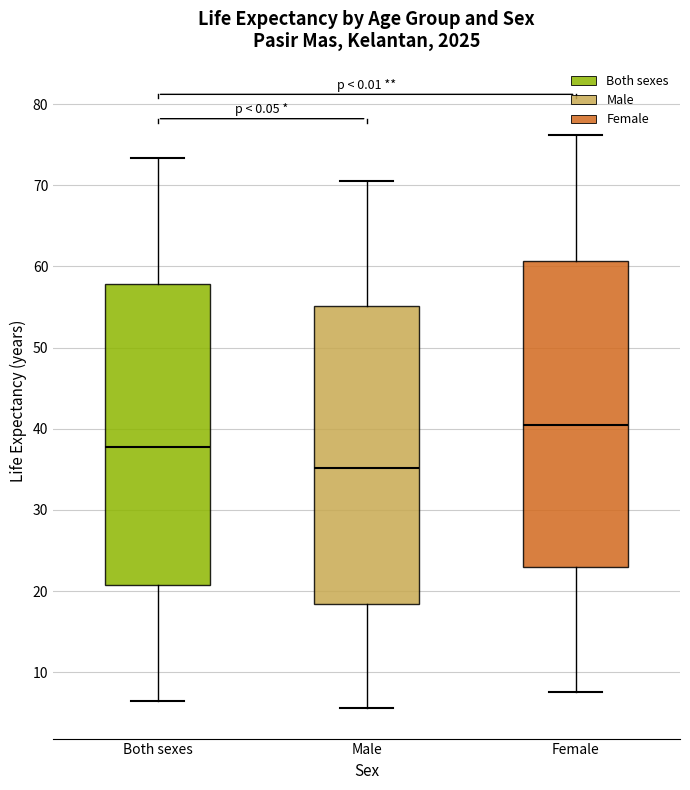

Which box's median line is the highest?

Female